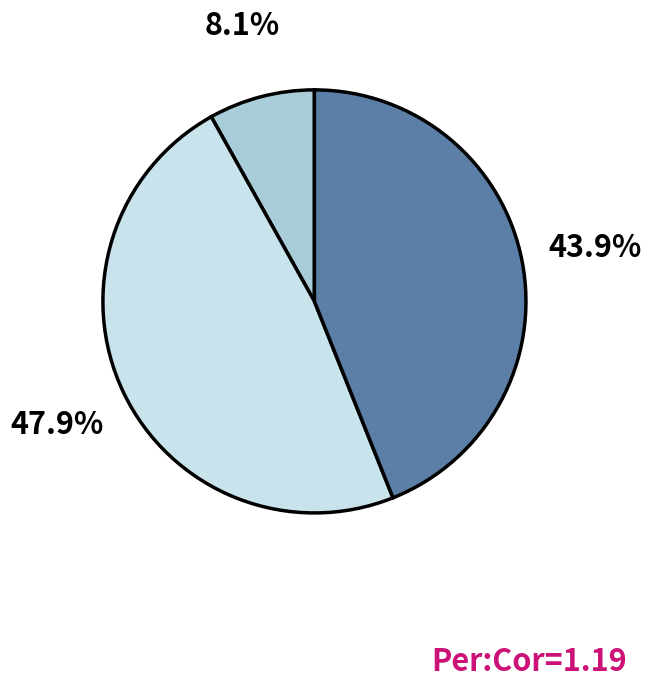

Is there any slice that represents more than half of the pie?

No